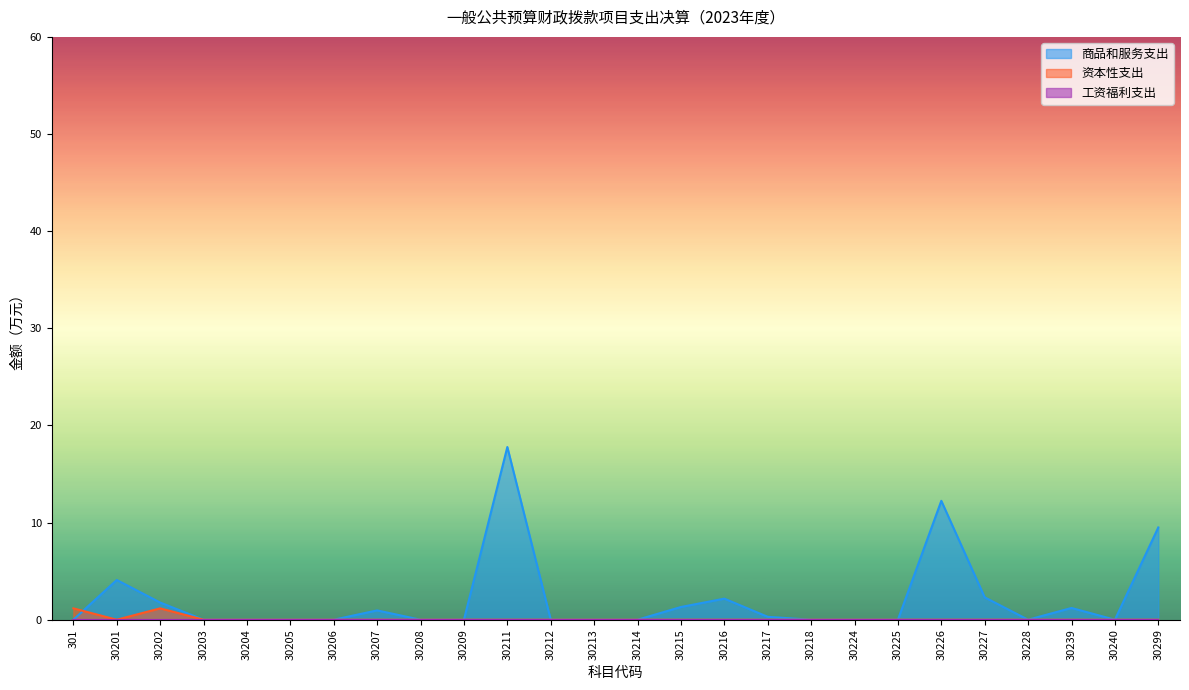

Which series has the largest total across all categories?

商品和服务支出